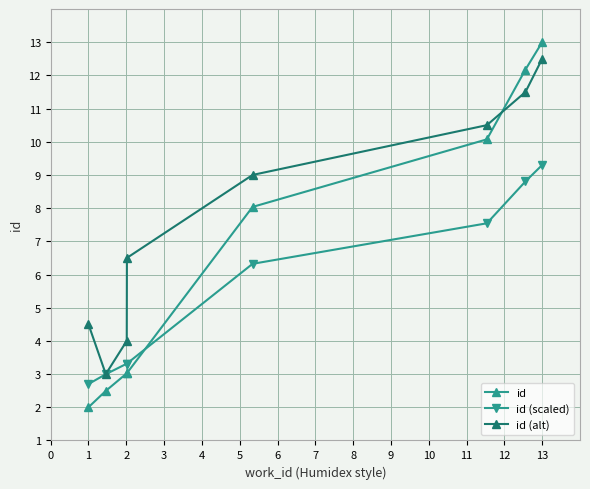

After their last crossing, which series has the higher values: id or id (scaled)?

id